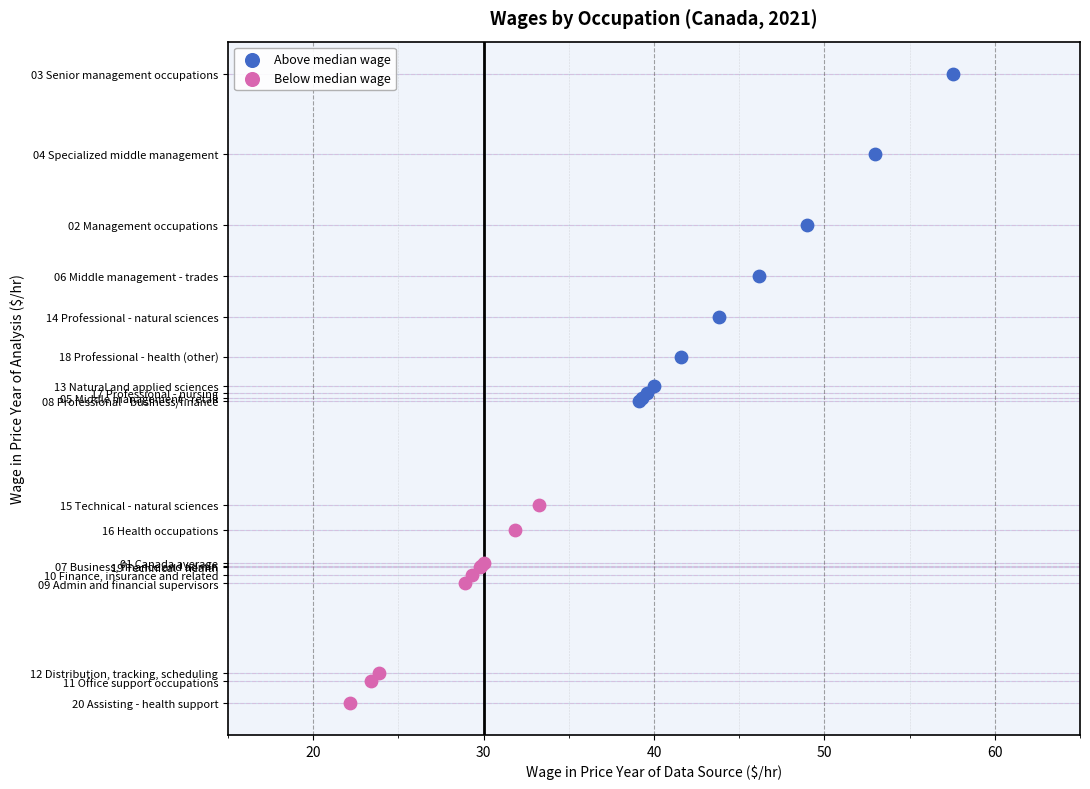

What are all the series names shown in the legend?

Above median wage, Below median wage